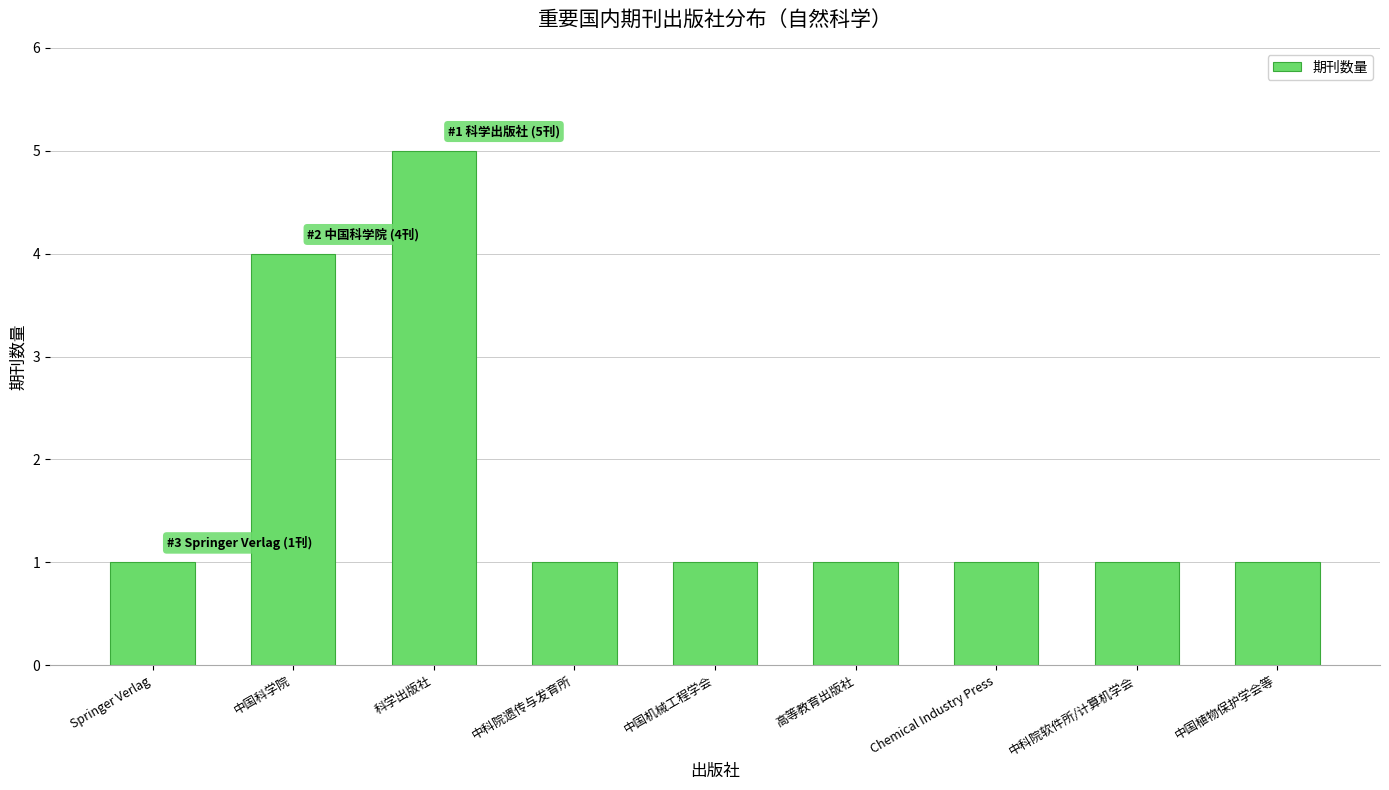

What is the difference between the maximum and minimum values?

4